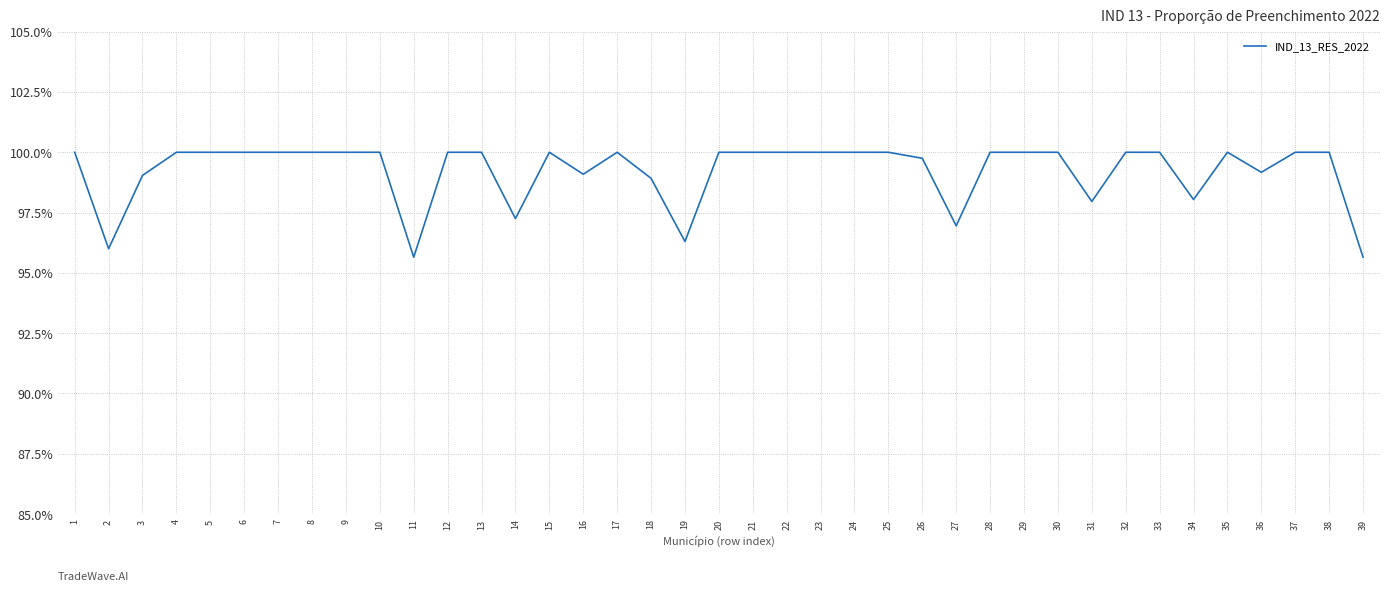

The chart shows a value of 1.6 at 10. True or false?

False